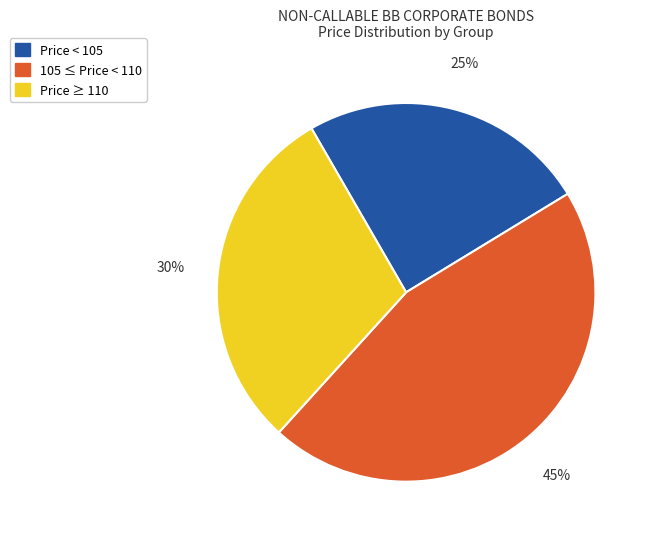

Is there a majority slice in this chart?

No